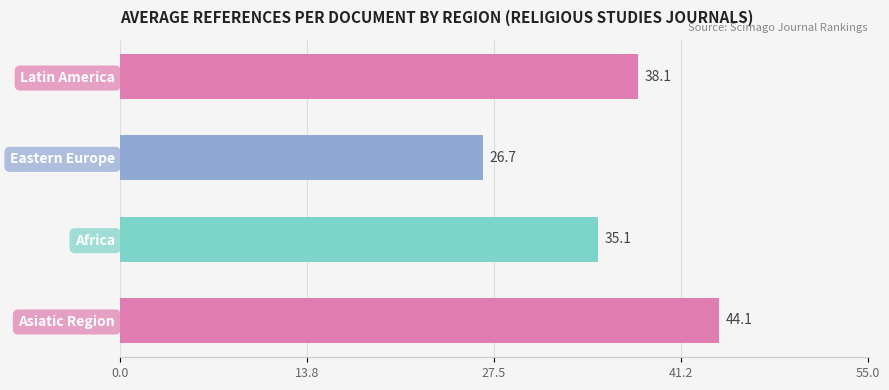

Which has a higher value, Eastern Europe or Africa?

Africa